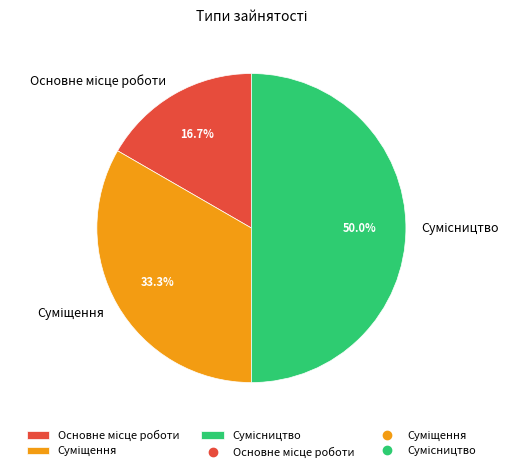

Count the number of slices in the pie.

3